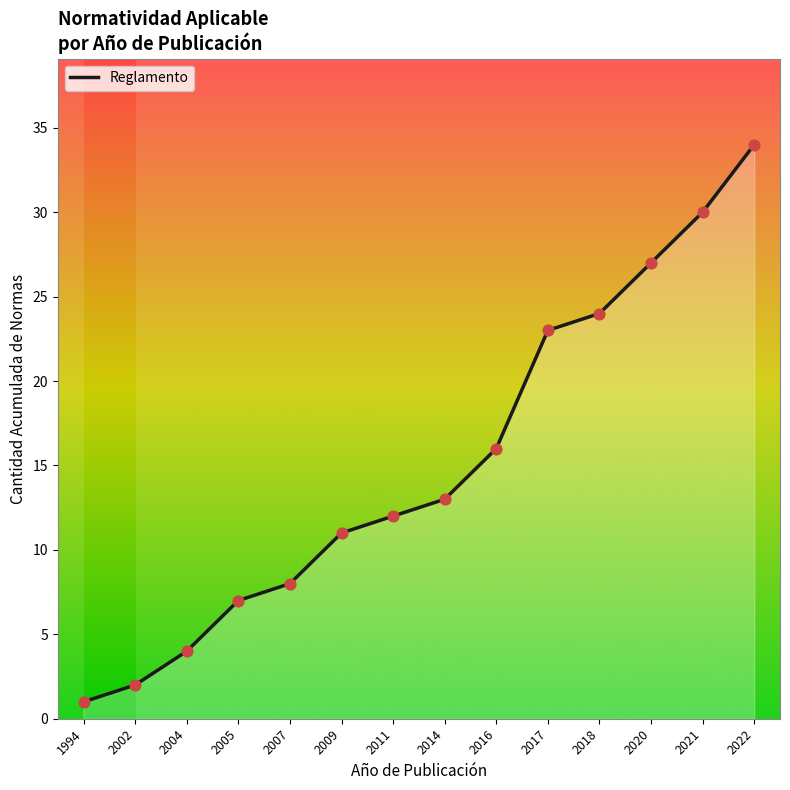

Between 2017 and 2017, which is larger?

2017